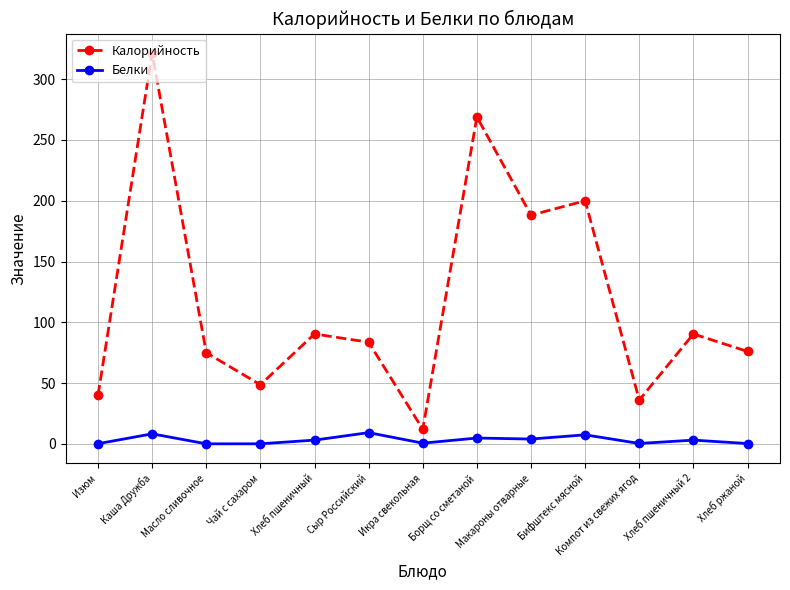

True or false: Белки and Калорийность cross at least once.

False